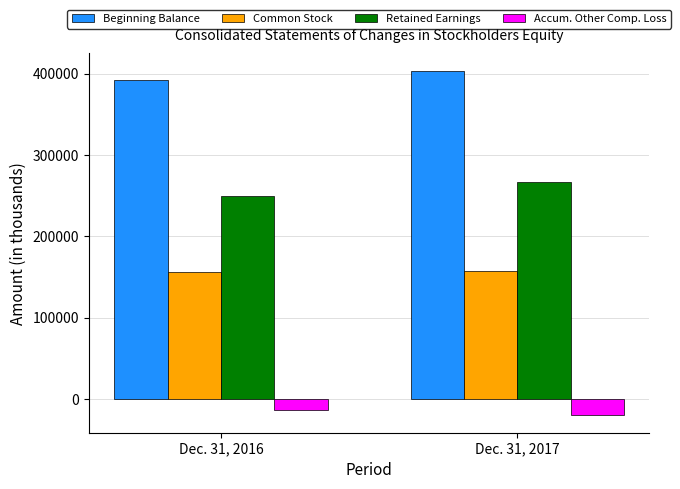

Is the value of Accum. Other Comp. Loss at Dec. 31, 2016 greater than the value of Retained Earnings at Dec. 31, 2017?

No